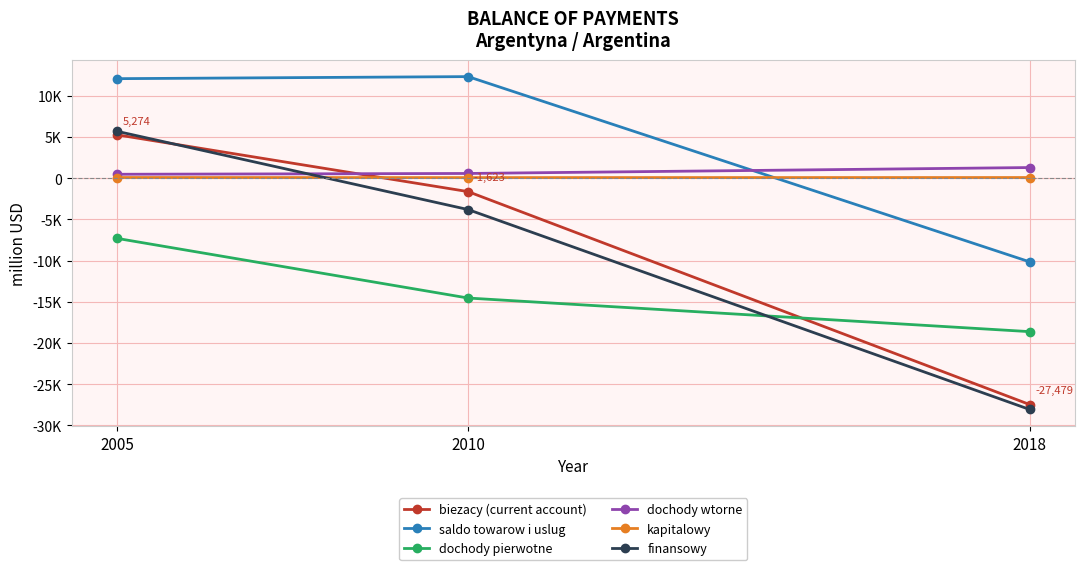

What are all the series names shown in the legend?

biezacy (current account), saldo towarow i uslug, dochody pierwotne, dochody wtorne, kapitalowy, finansowy